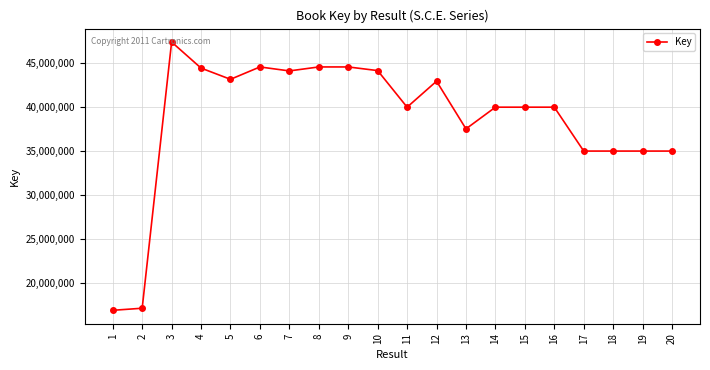

The value at 20 is 34956634. True or false?

True